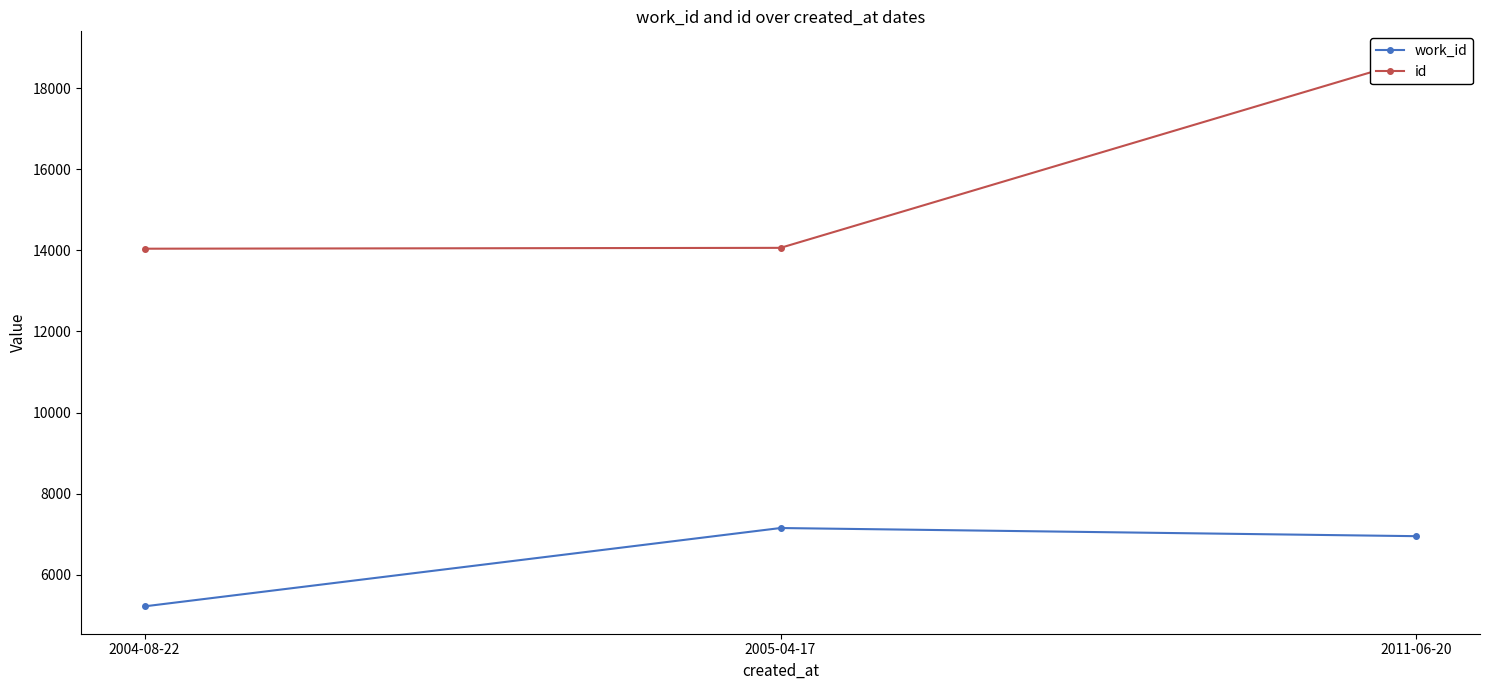

What is the difference between the work_id values at 2004-08-22 and 2011-06-20?

1731